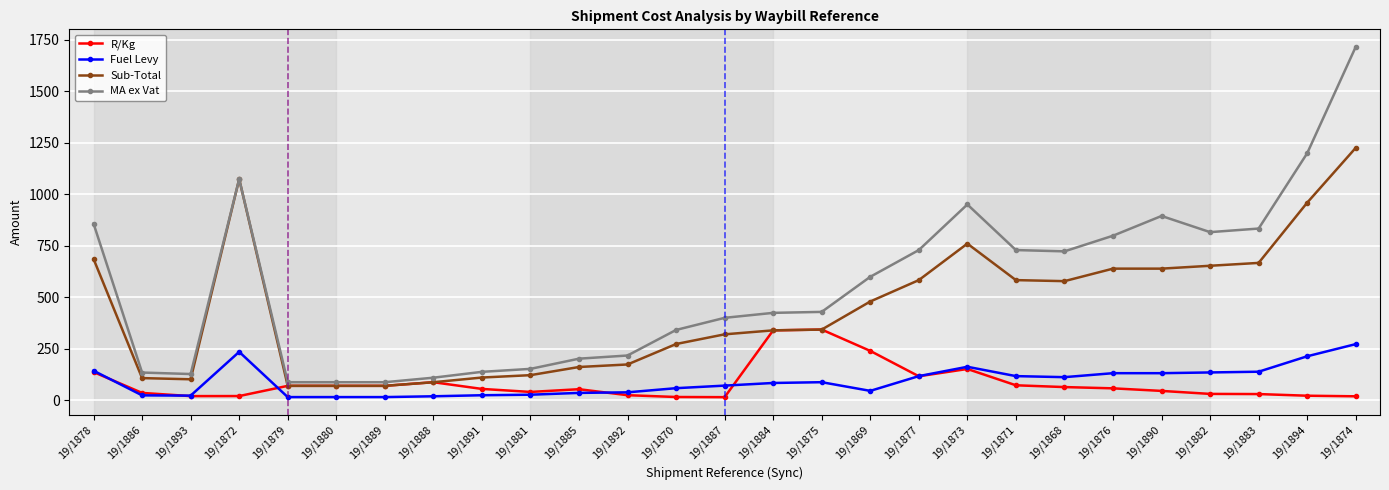

True or false: R/Kg has more than 1 interior local peaks.

True